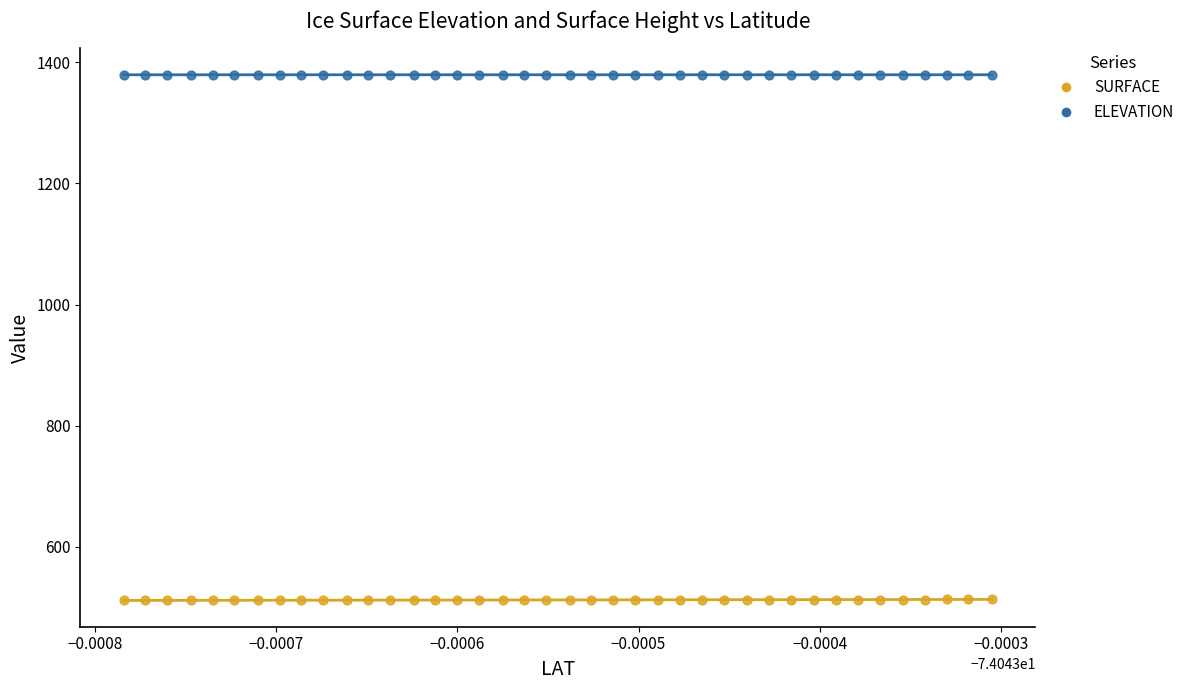

Which series reaches the maximum Y coordinate?

ELEVATION